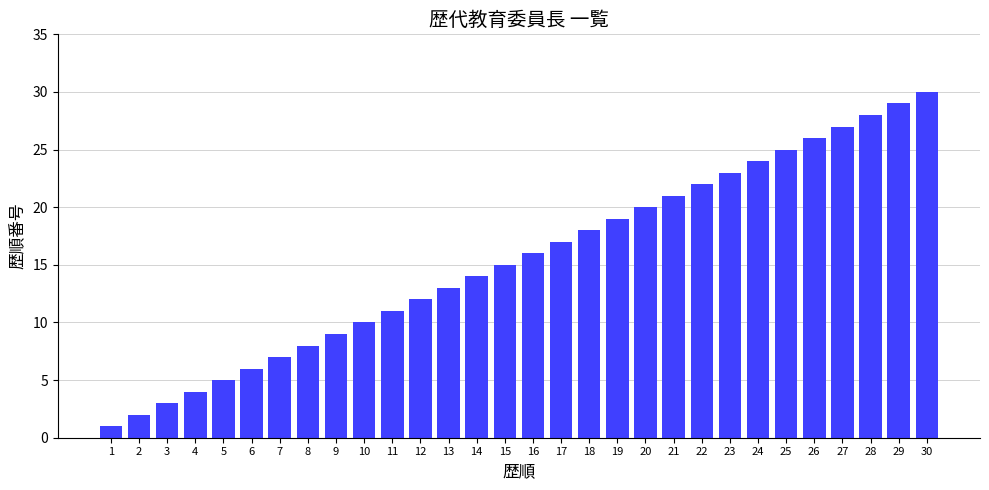

List the labels in order of value, smallest first.

1, 2, 3, 4, 5, 6, 7, 8, 9, 10, 11, 12, 13, 14, 15, 16, 17, 18, 19, 20, 21, 22, 23, 24, 25, 26, 27, 28, 29, 30